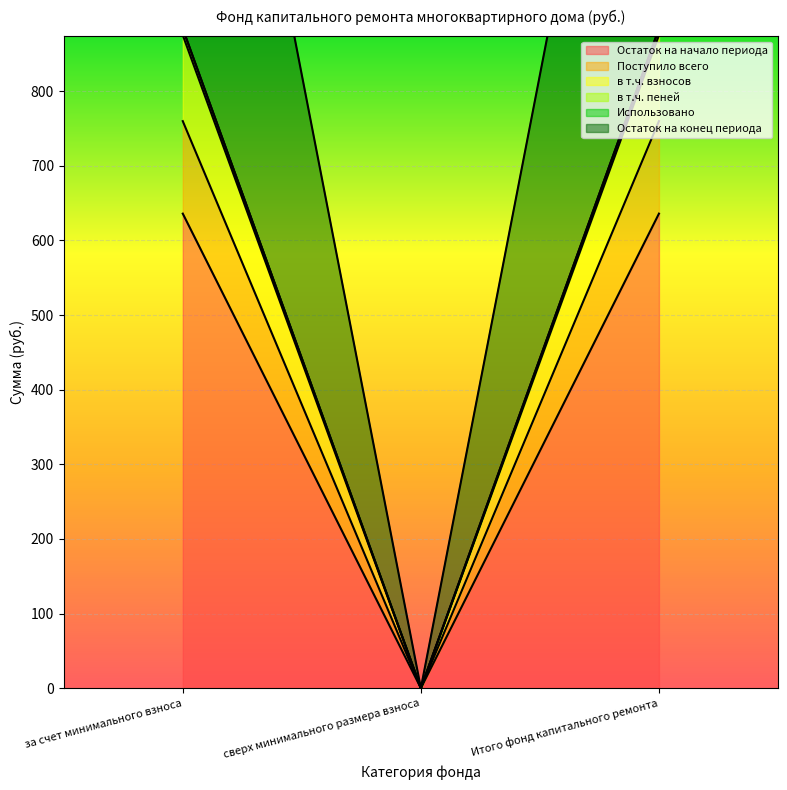

What is the label of the 2nd point from the right?

сверх минимального размера взноса